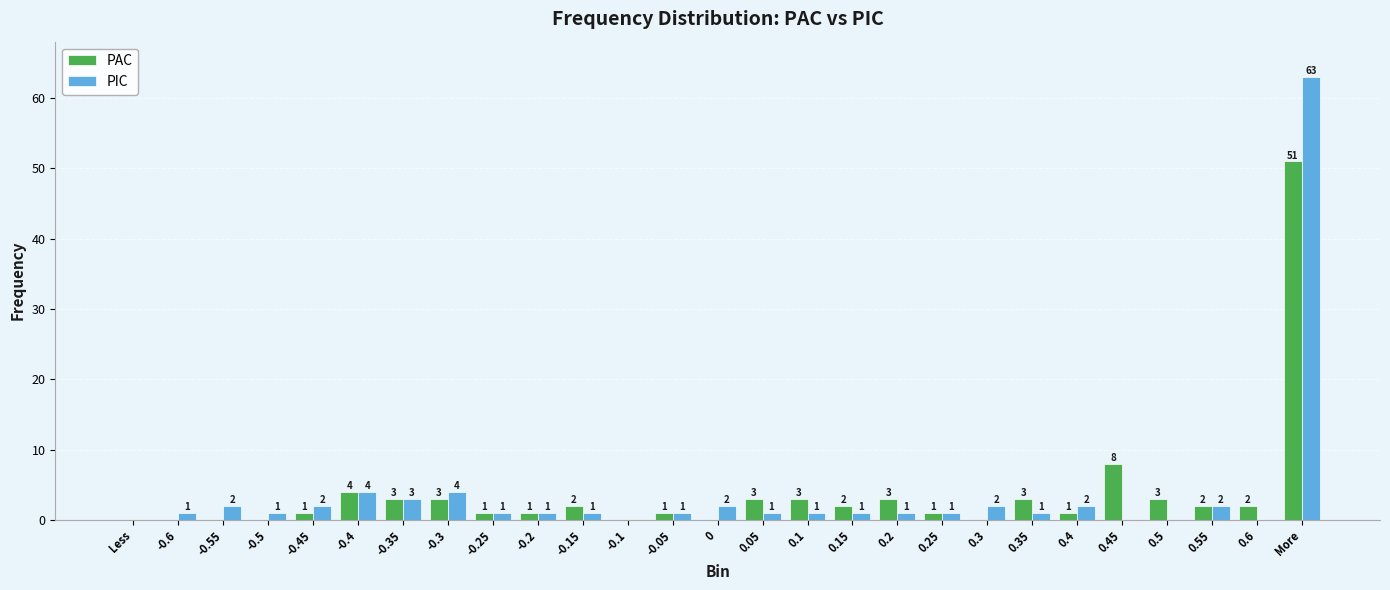

What is the sum of the PIC values at 0.15 and 0.5?

1